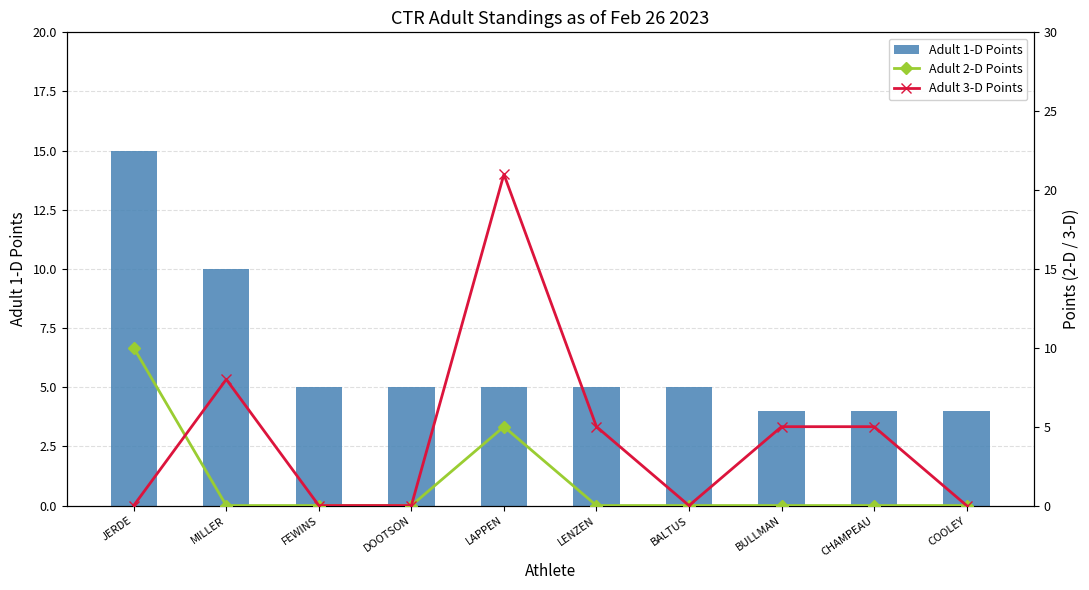

Is it true that Adult 1-D Points equals 5 at JERDE?

False